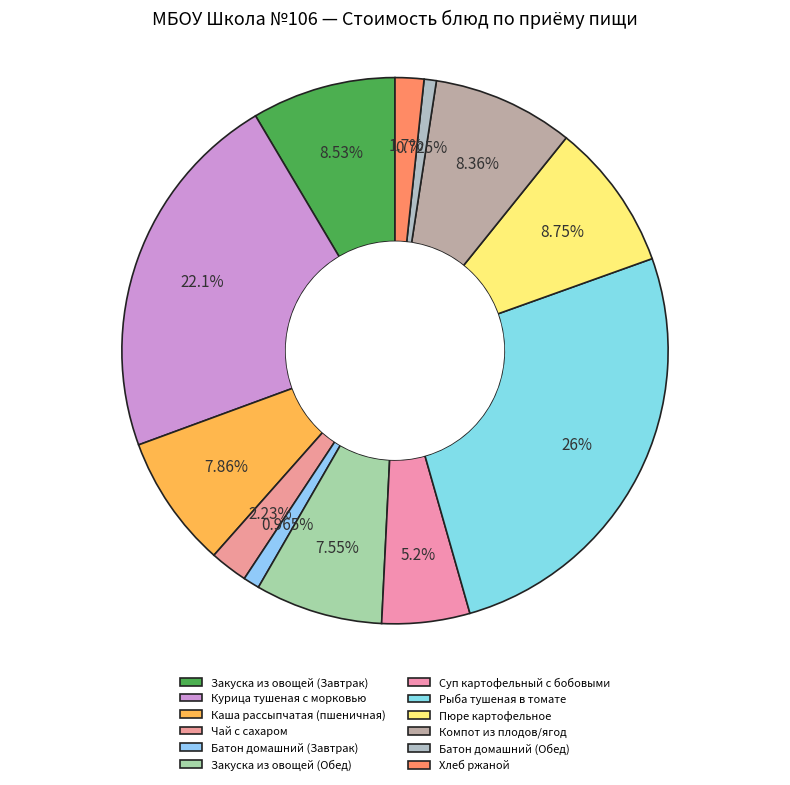

To the nearest percent, what is the difference between the largest and smallest slice percentages?

25%